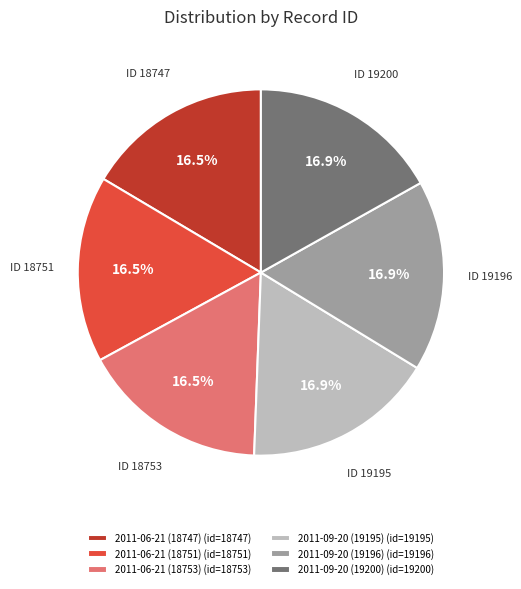

Do 2011-09-20 (19195) and 2011-06-21 (18753) together represent more than half of the pie?

No